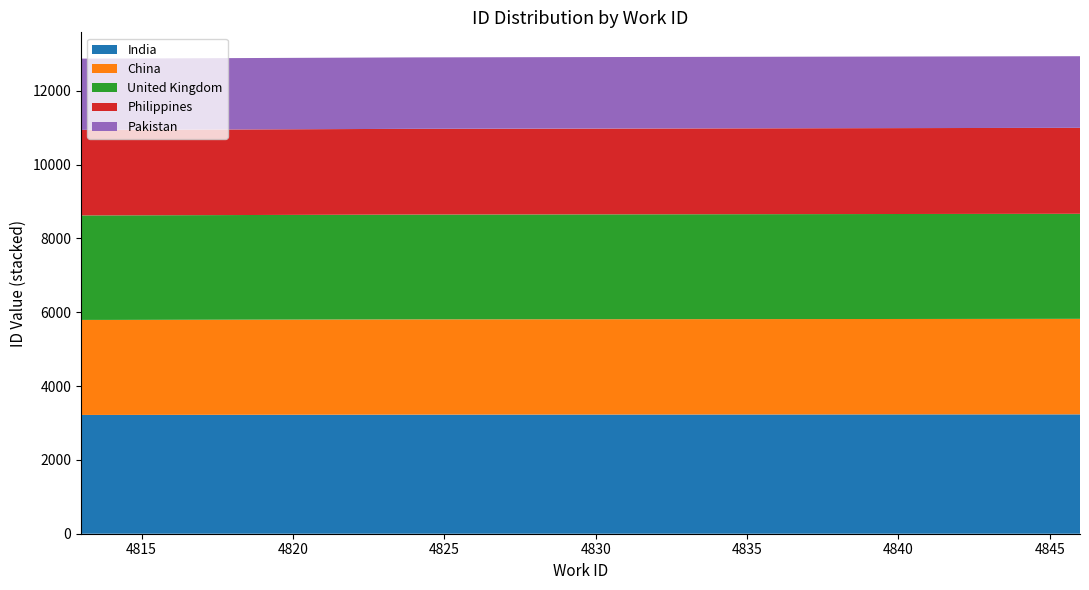

Reading left to right, what are all the values shown in this chart?

work_id: 4813	4814	4824	4846
id: 12868	12869	12901	12933